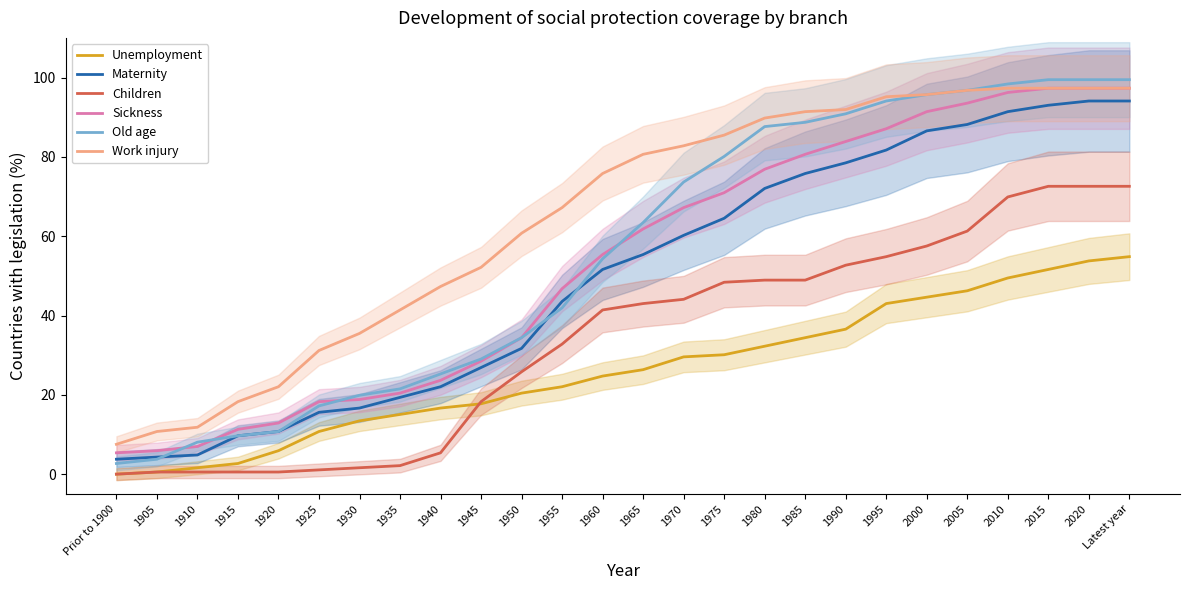

What is the difference between the second highest and minimum values in the Old age series?

96.8